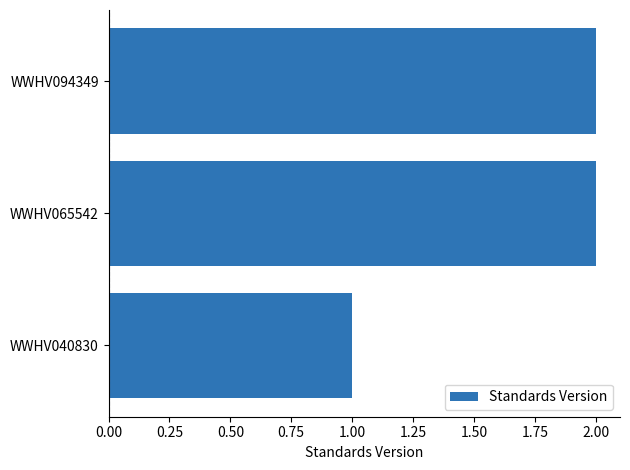

The value at WWHV040830 is 2. True or false?

False